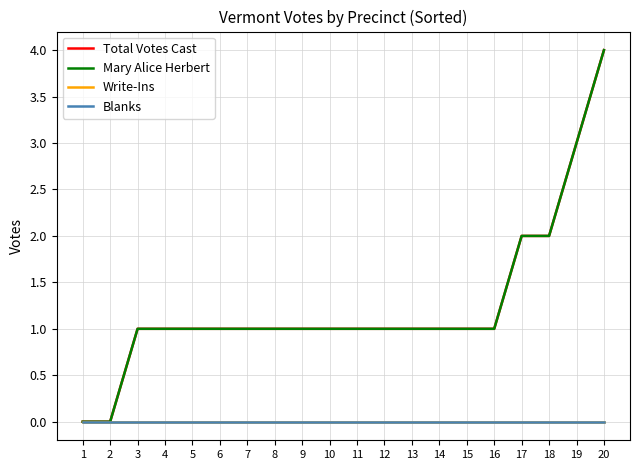

Where is Total Votes Cast nearest to the value 2?

17